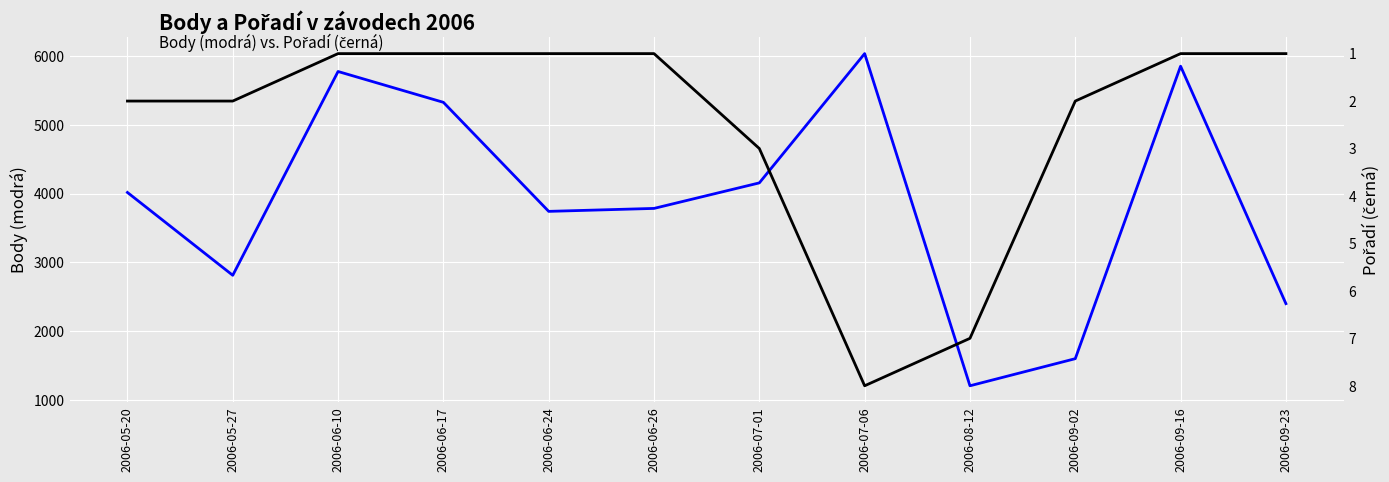

How many distinct data groups are displayed?

2